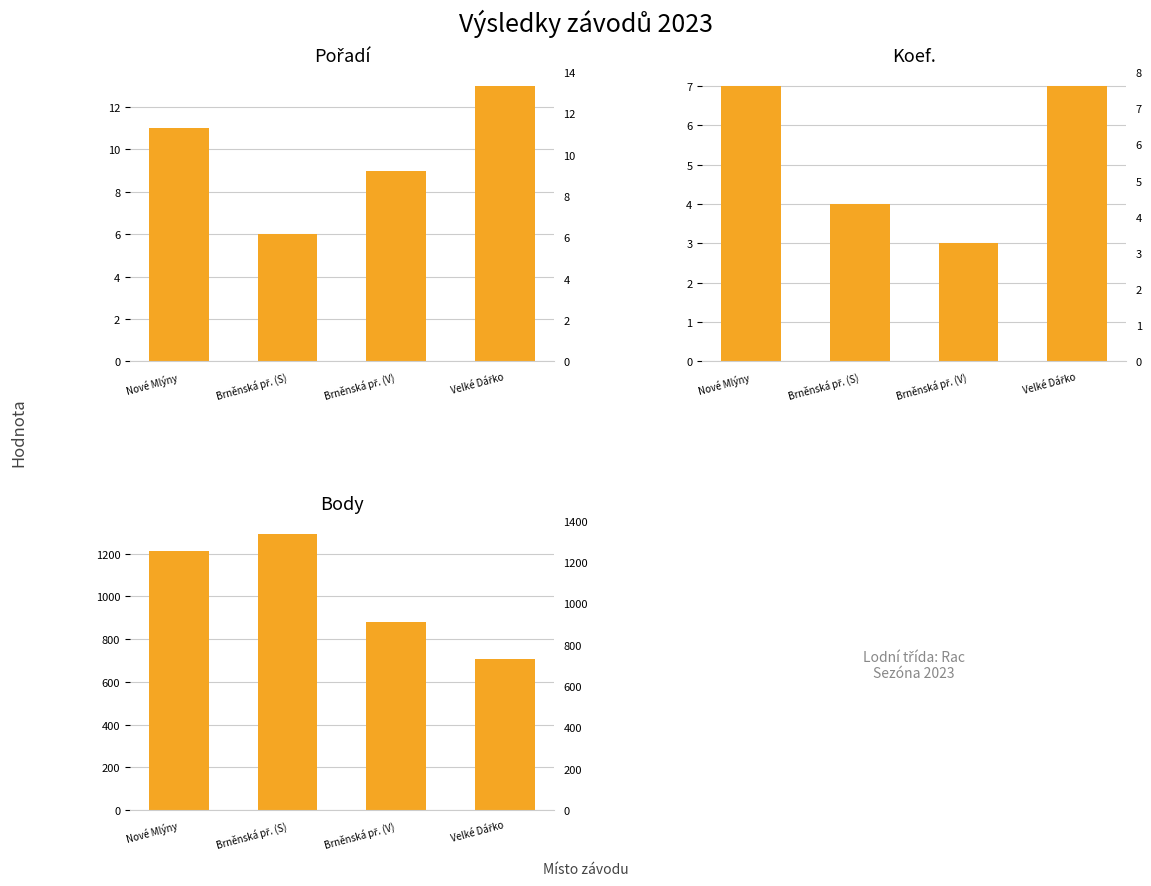

Which has a higher value, Velké Dářko or Nové Mlýny?

Velké Dářko